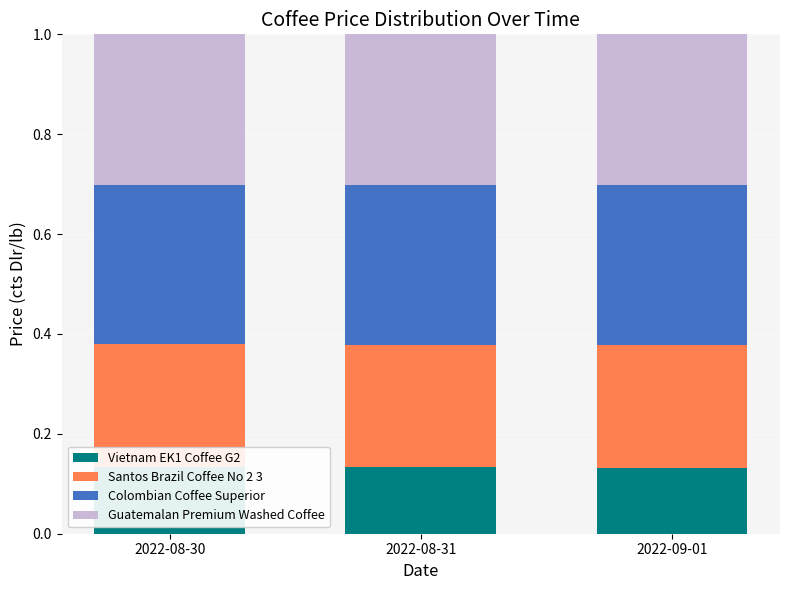

What is the total value across all series at 2022-09-01?

1.0